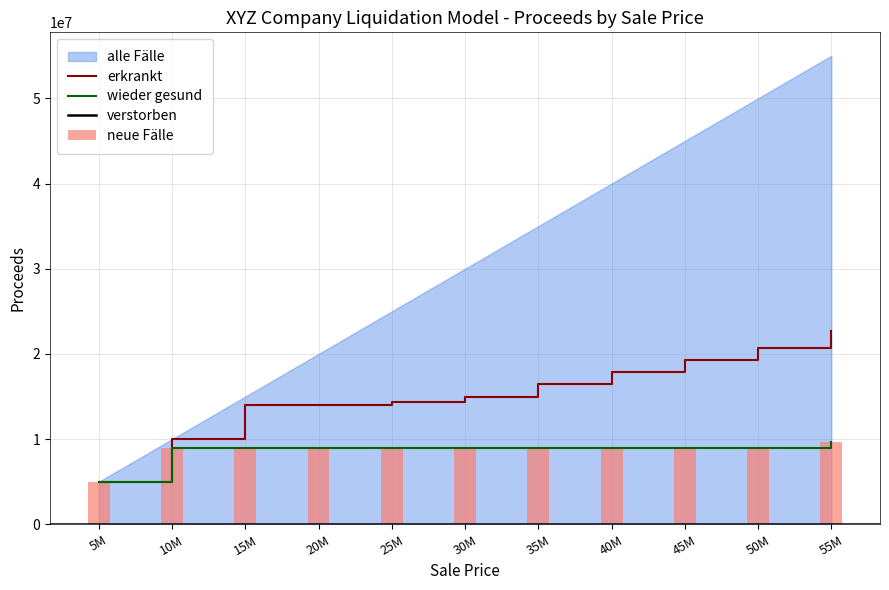

The value of wieder gesund at 20M is 9000000.0. True or false?

True